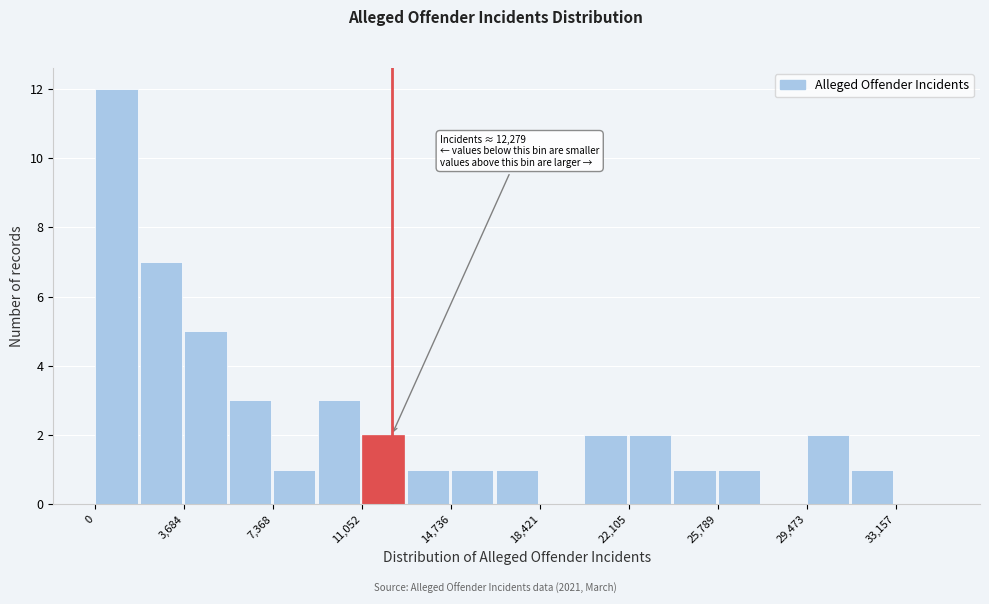

Around what value on the x-axis is the tallest bar? Give the approximate position of its centre, as read against the axis.

1000